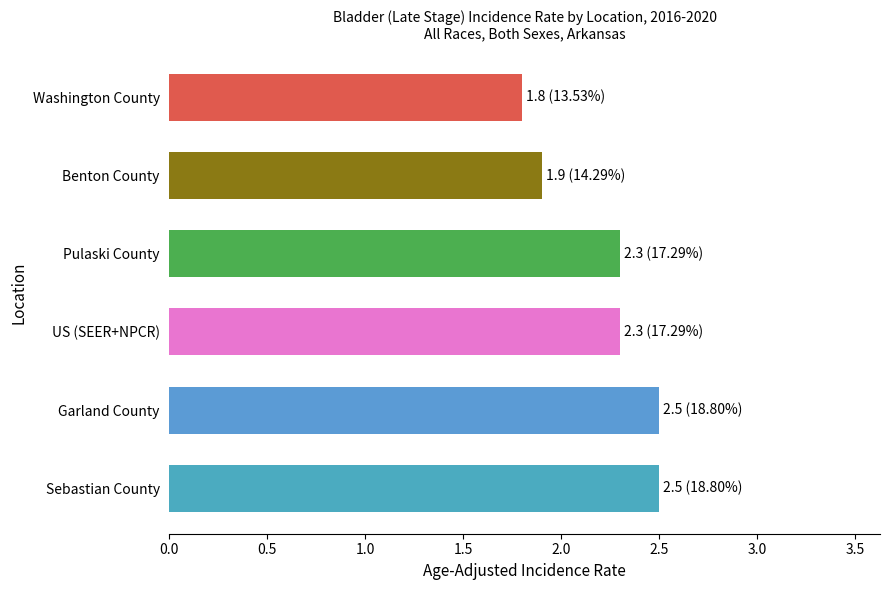

What is the difference between the maximum and minimum values?

0.7